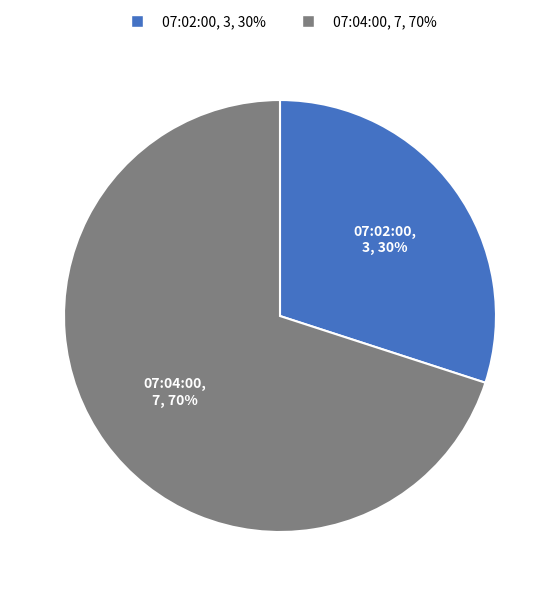

Does any single category account for the majority?

Yes